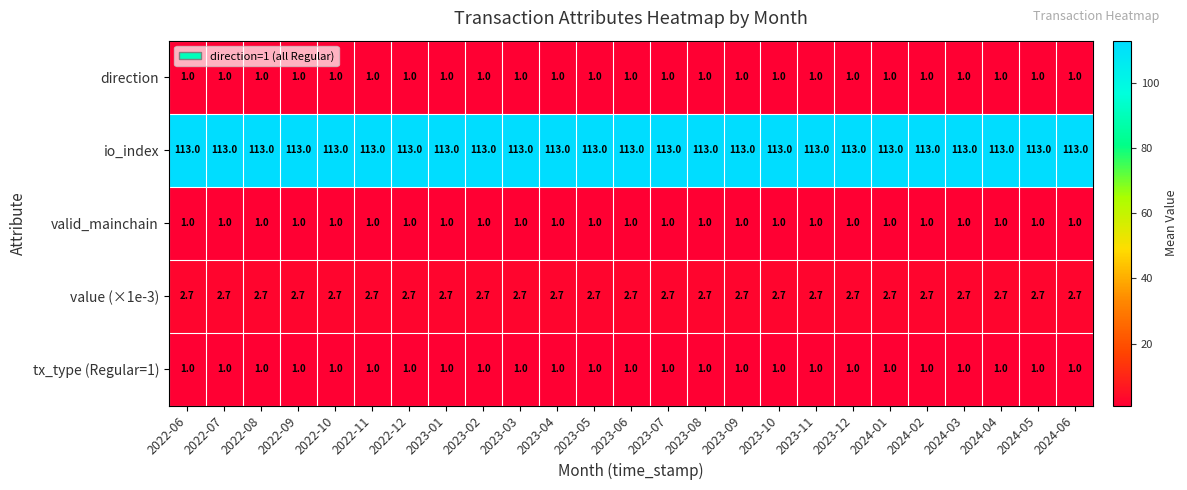

The io_index series shows 23.1 at 2024-01. True or false?

False